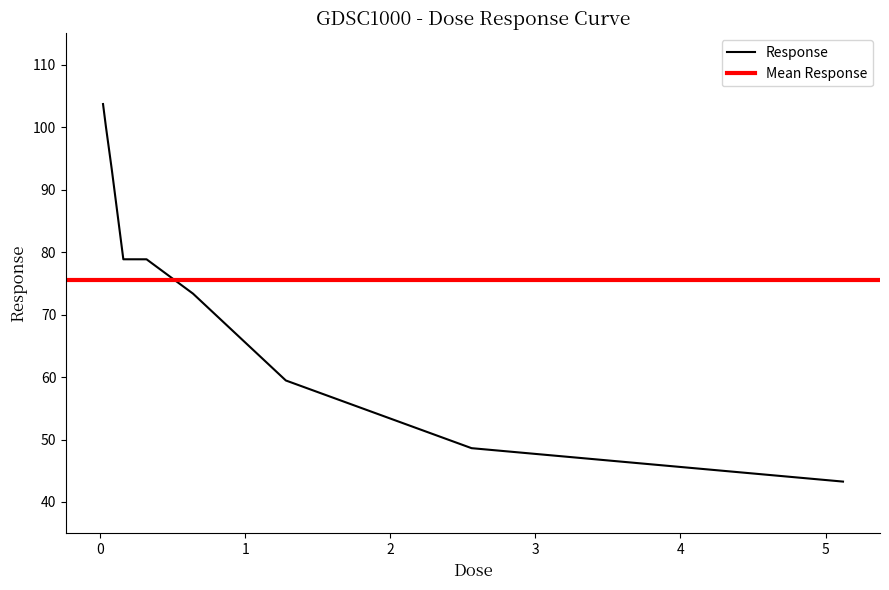

What is the sum of all values?

679.4